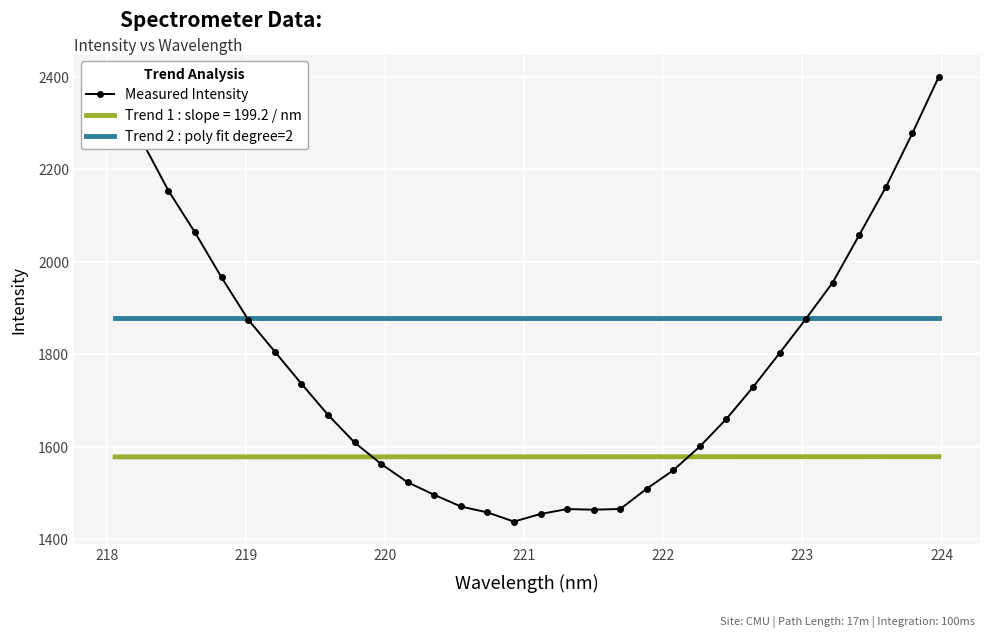

Which series has the widest spread of values?

Measured Intensity